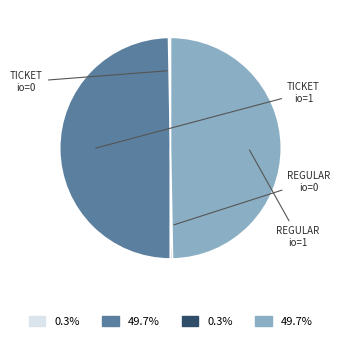

Is there any slice that represents more than half of the pie?

No